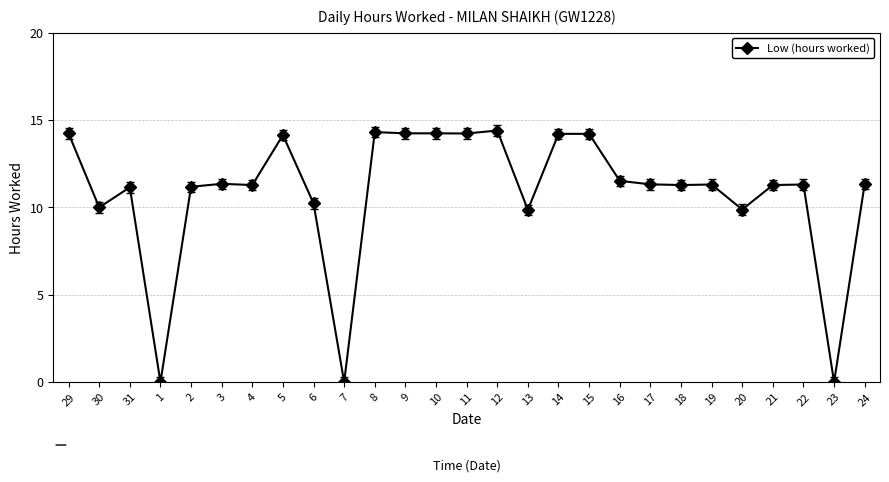

How many data points does each series have?

27